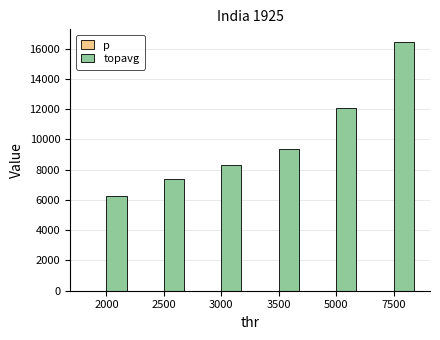

Are the bars horizontal?

No